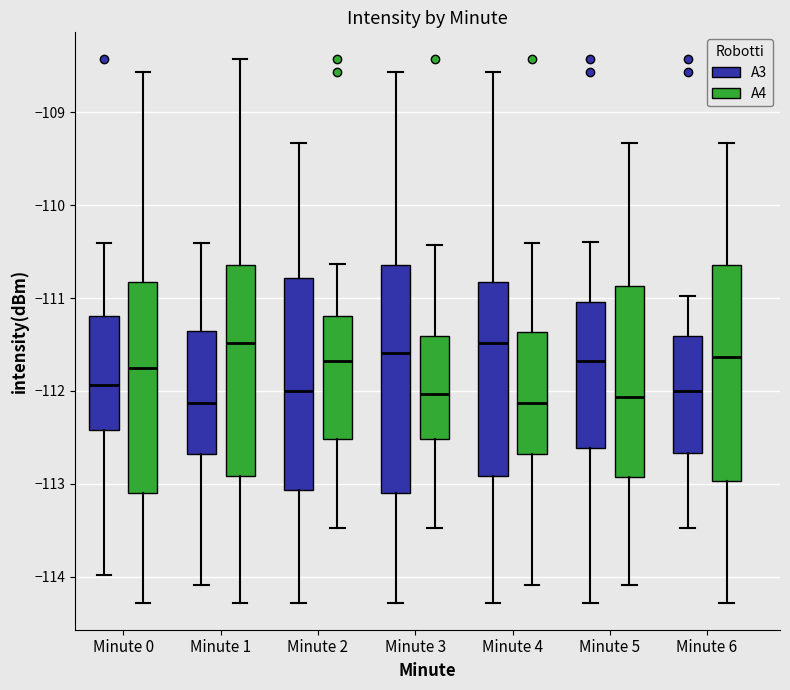

Which box is the tallest, from its lower edge to its upper edge?

Minute 3 (A3)